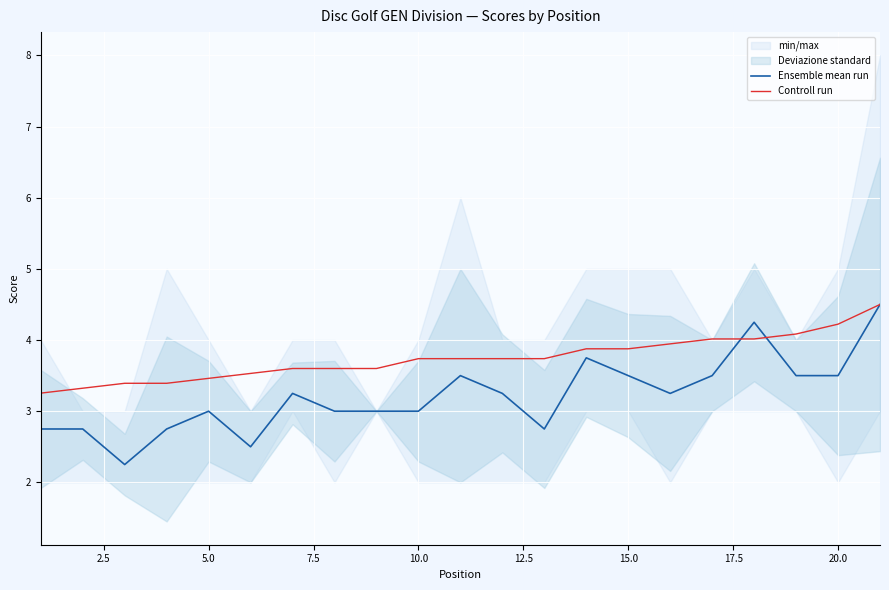

Which series has the largest total across all categories?

Controll run